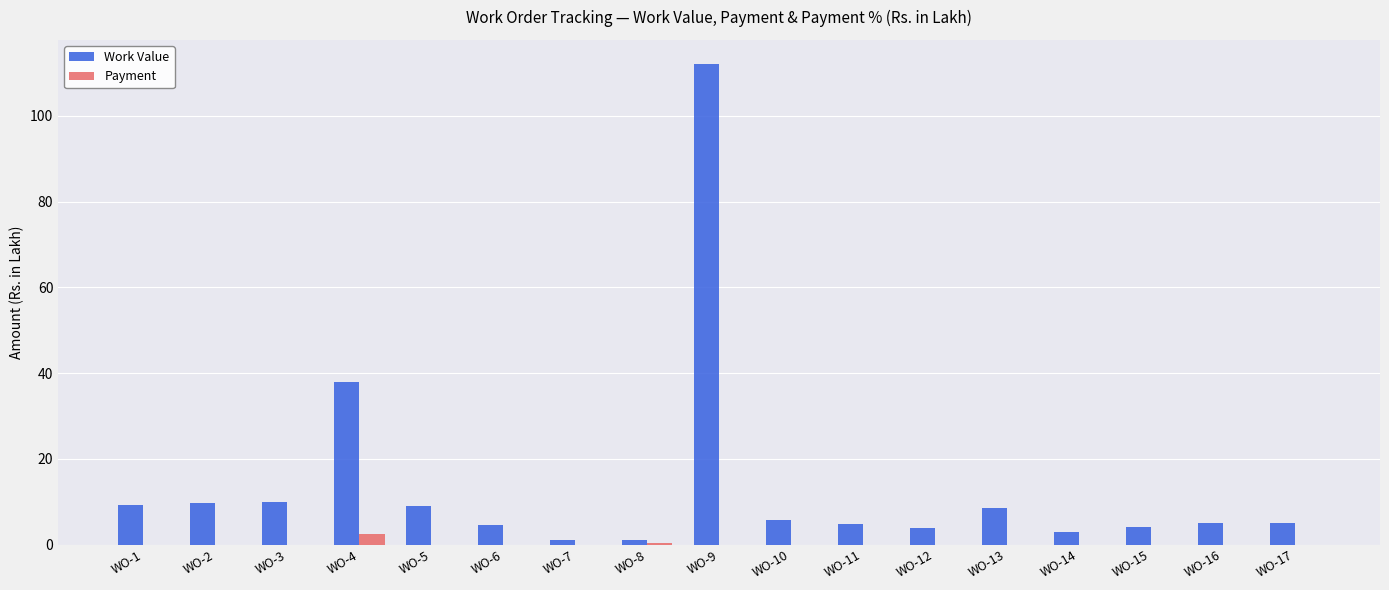

Is it true that Payment equals 0.0 at WO-15?

True